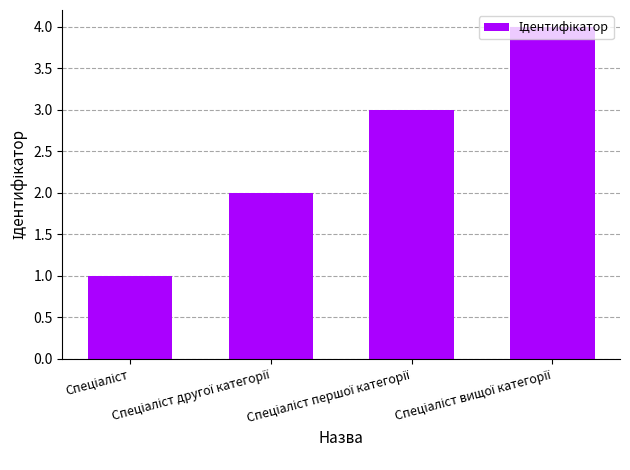

What is the sum of all values?

10